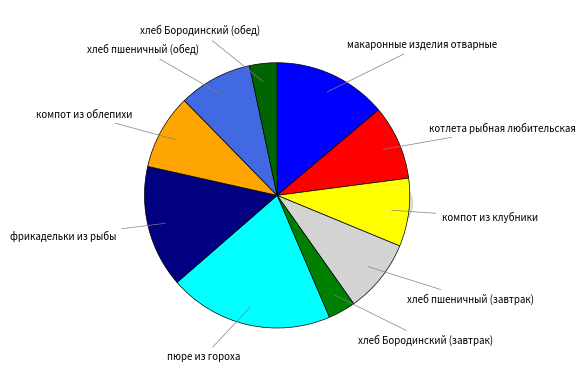

True or false: хлеб пшеничный (завтрак) accounts for 9% of the total.

True